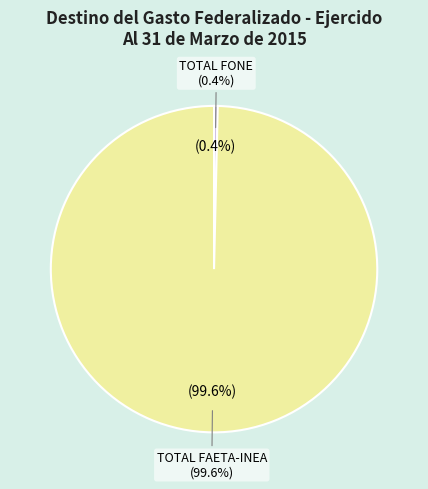

How much of the chart is everything except TOTAL FAETA-INEA?

0.4%